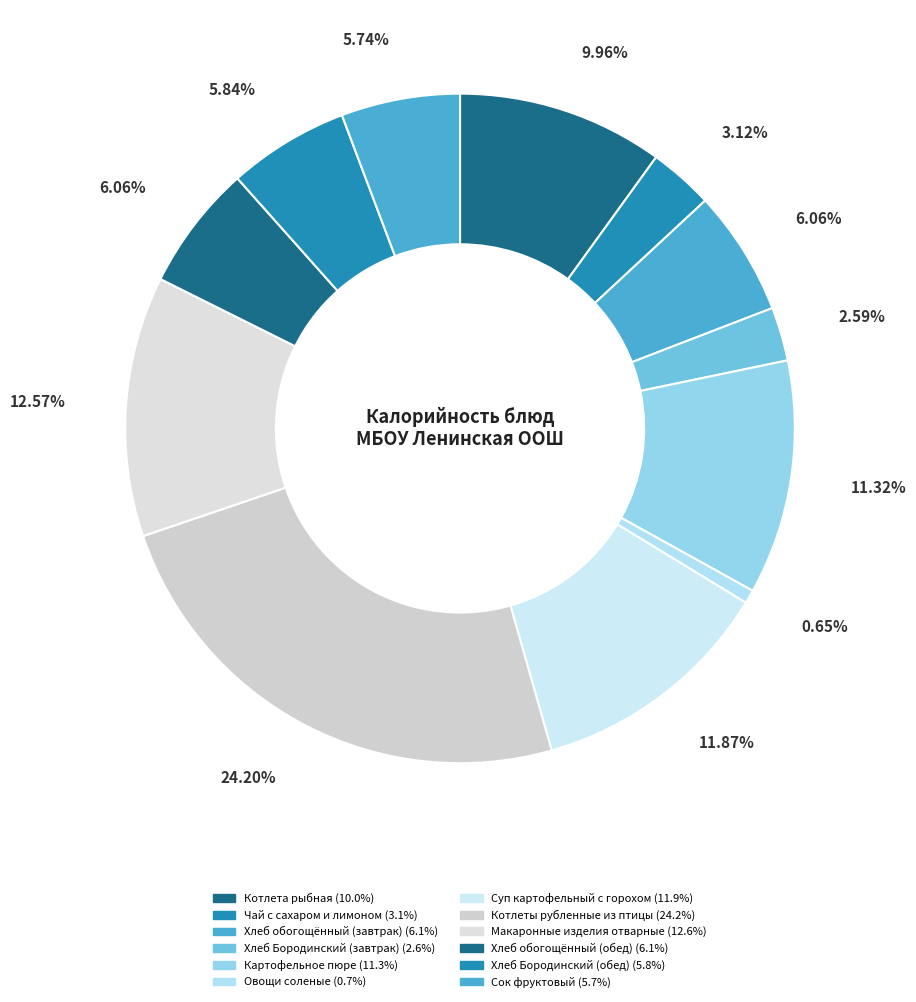

Combined, do Хлеб обогощённый (обед) and Хлеб Бородинский (обед) account for over 50%?

No